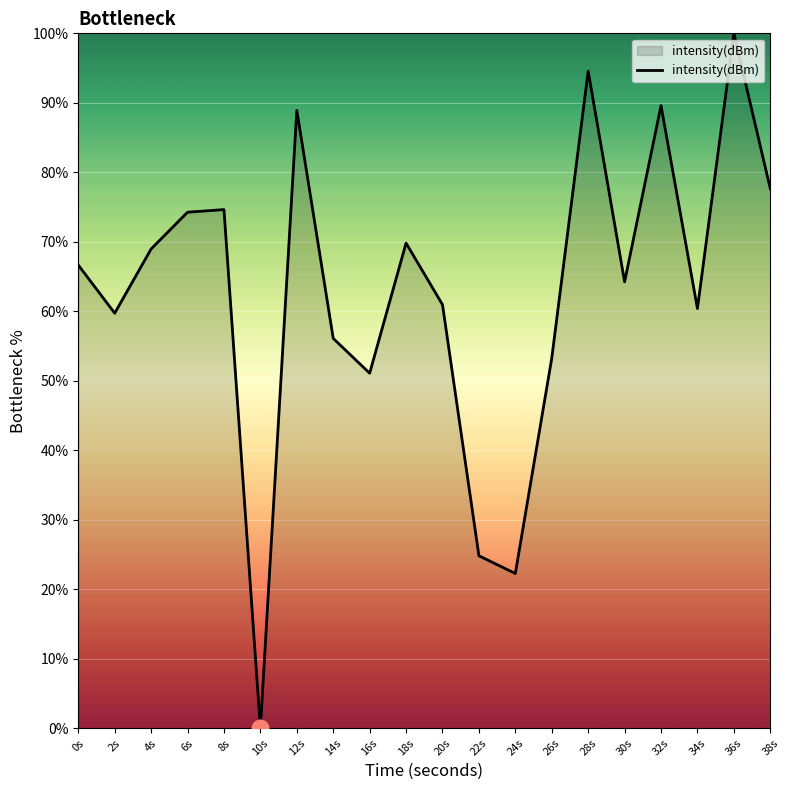

What is the difference between the values at 10s and 30s?

64.2